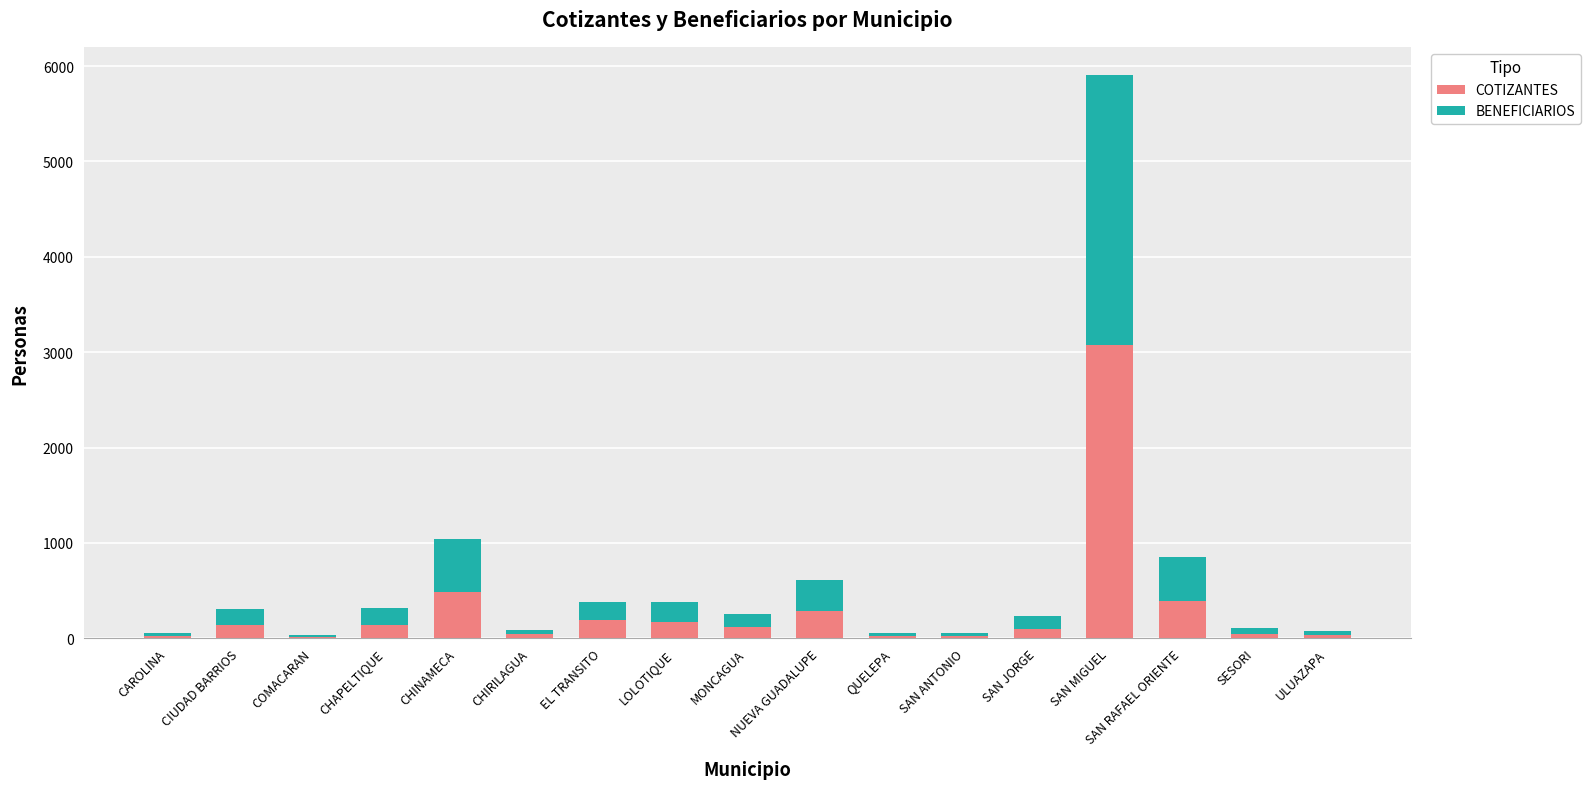

At which category is the sum across all series the highest?

SAN MIGUEL